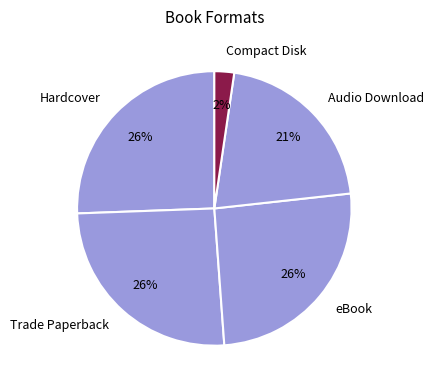

Does Trade Paperback account for over 50% of the chart?

No